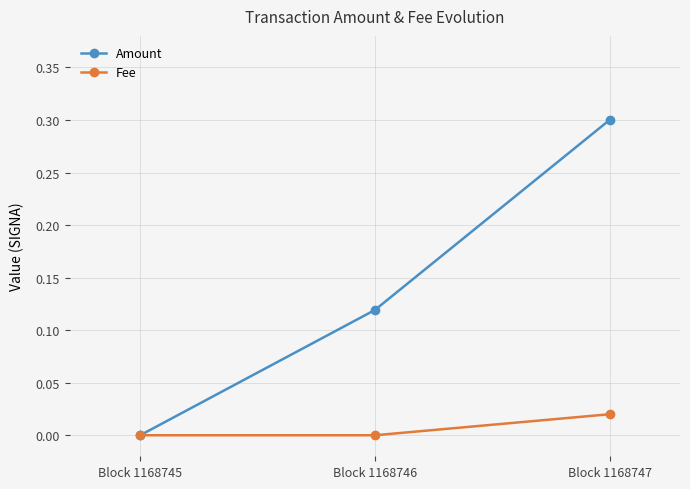

How many distinct data groups are displayed?

2